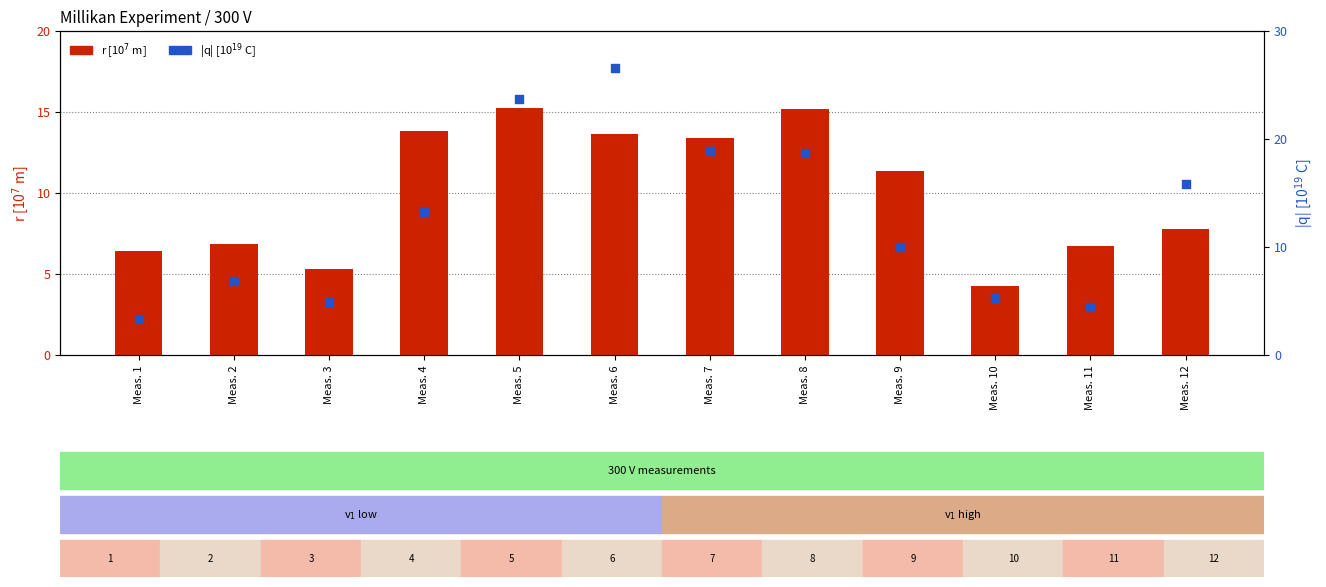

At how many categories does at least one series exceed 14?

5